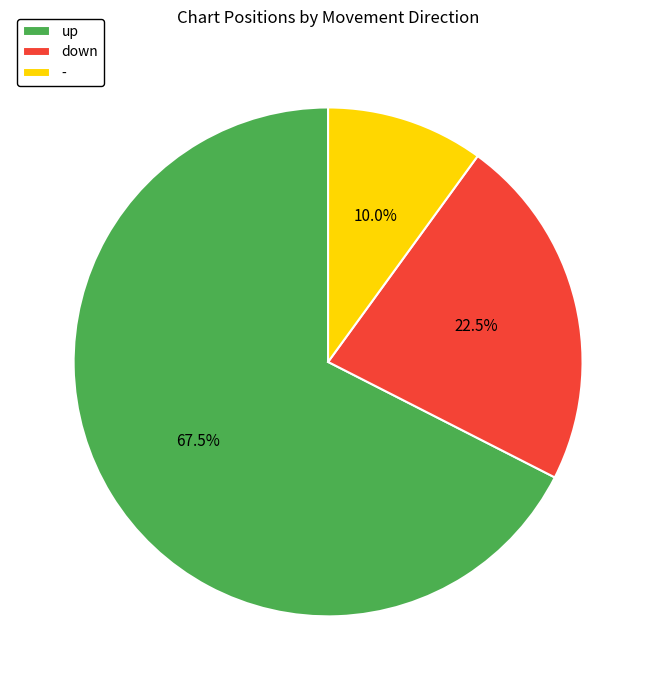

What is the ratio of the value at down to the value at up?

0.3